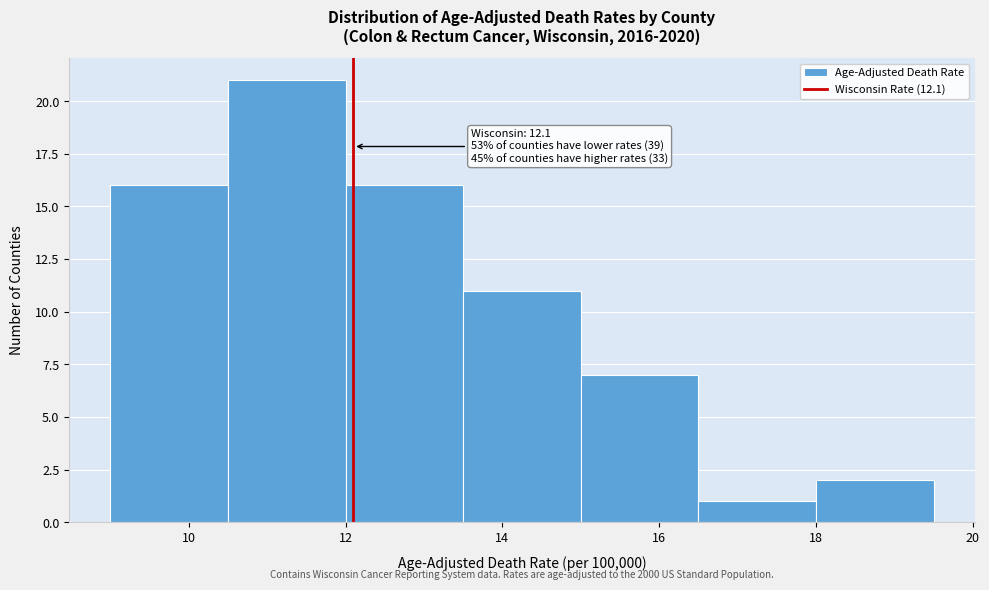

Over which range of the x-axis is the bar tallest?

10.5 to 12.0